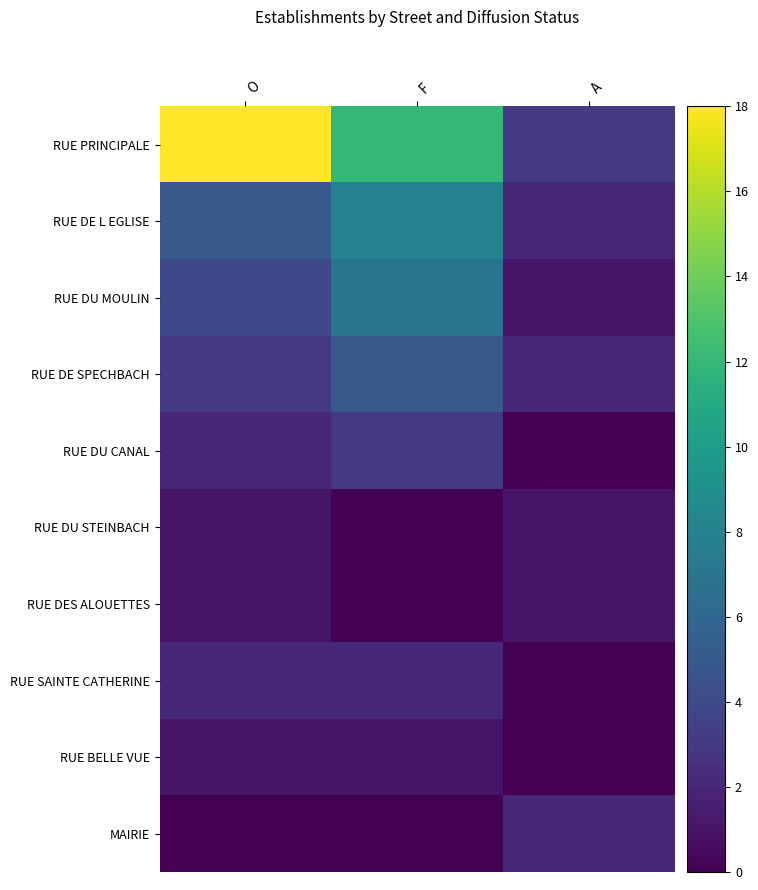

At which category does the chart reach its peak across all series?

O